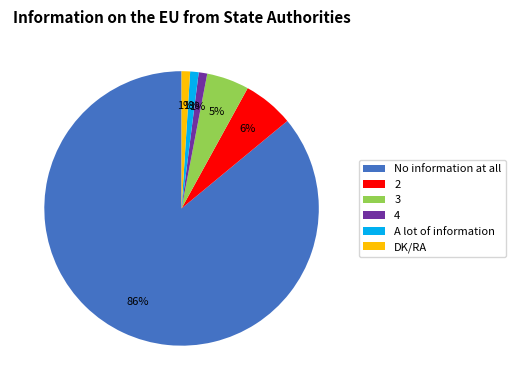

What is the largest slice in the pie chart?

No information at all